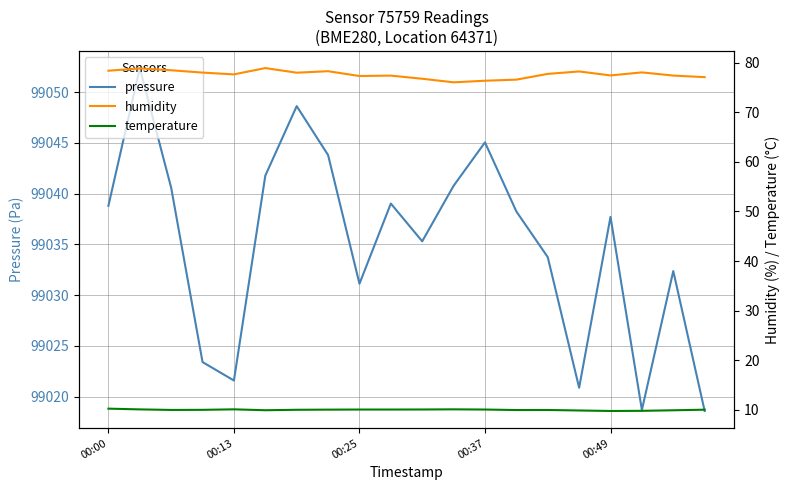

What are all the series names shown in the legend?

pressure, humidity, temperature